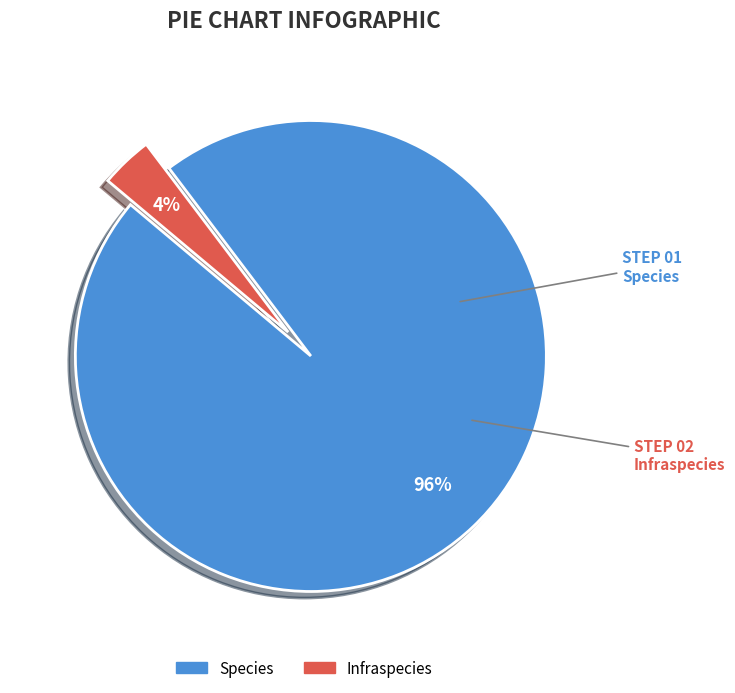

Rank the categories by value from lowest to highest.

Infraspecies, Species